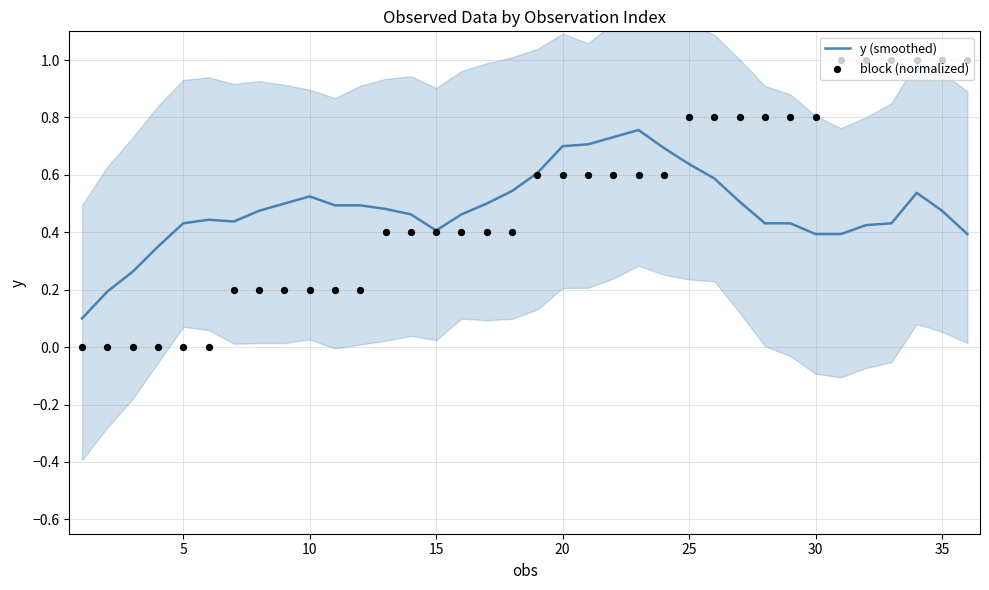

What are all the series names shown in the legend?

y (smoothed), block (normalized)